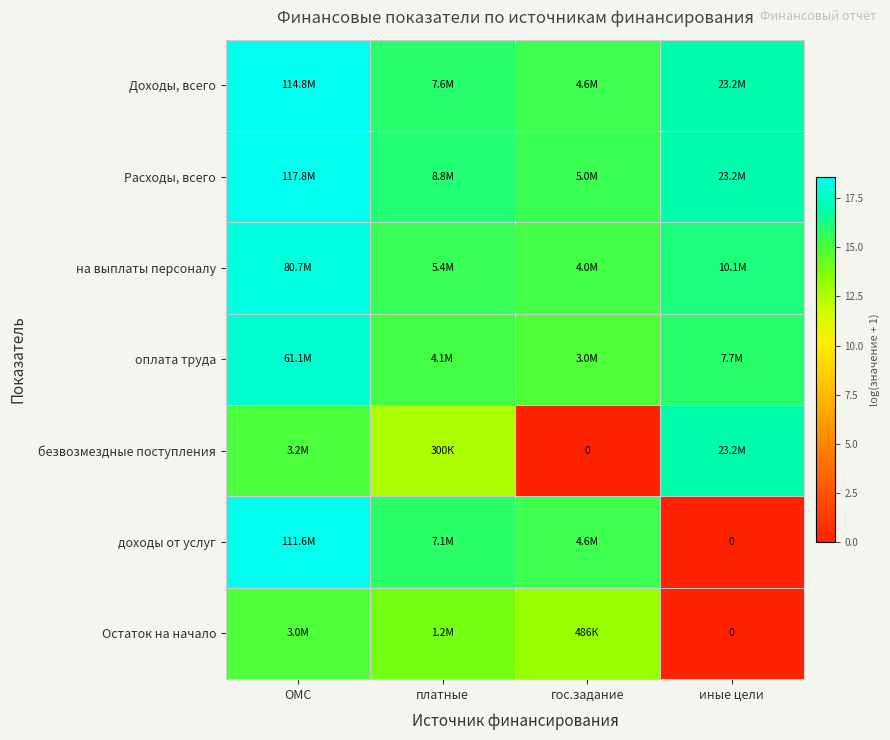

Which has a higher value, иные цели or ОМС?

ОМС